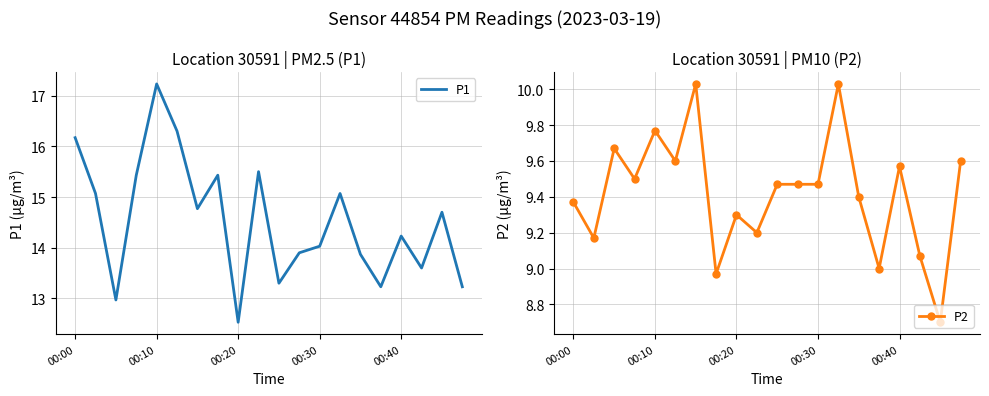

The value of P2 at 00:30 is 15.3. True or false?

False